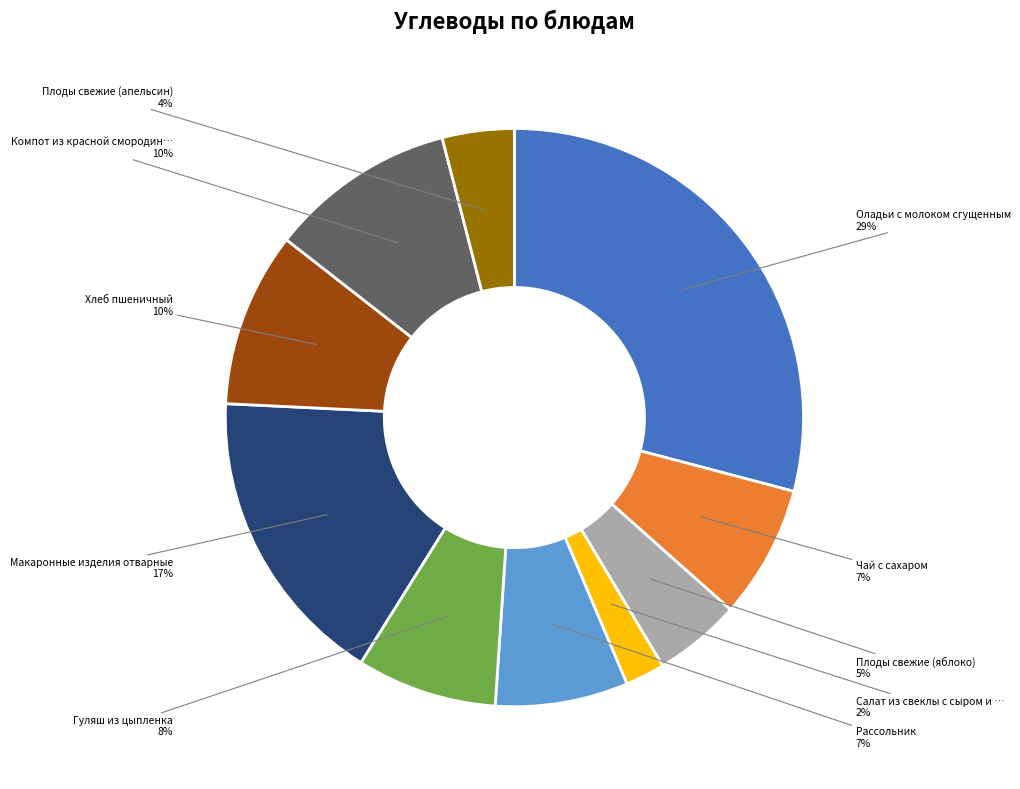

How many segments does this pie chart have?

10